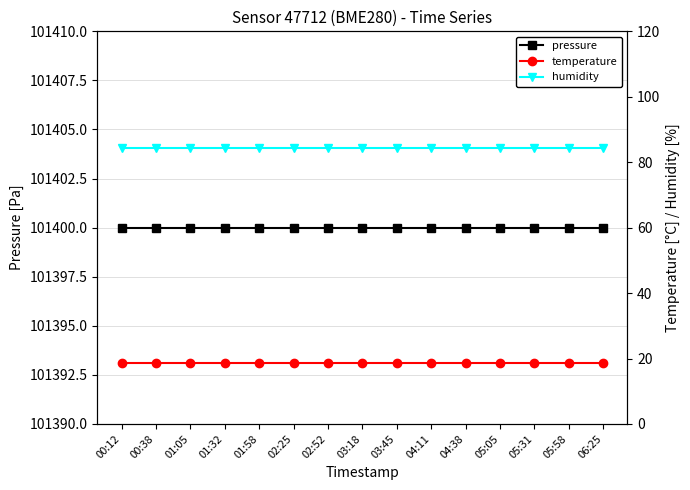

Which series changed the most between 03:18 and 05:05?

pressure